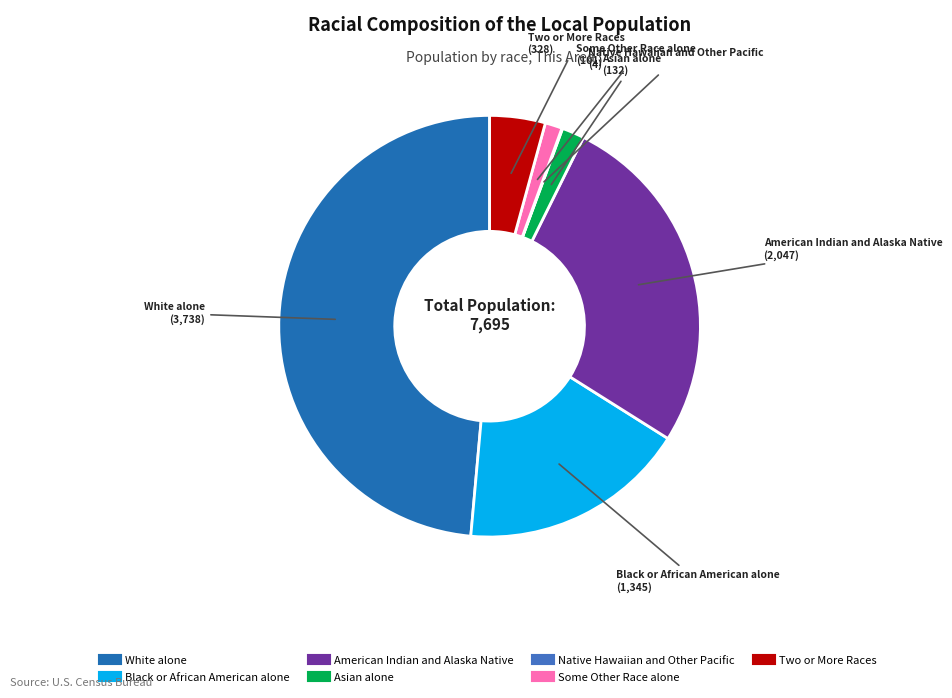

Is there any slice that represents more than half of the pie?

No